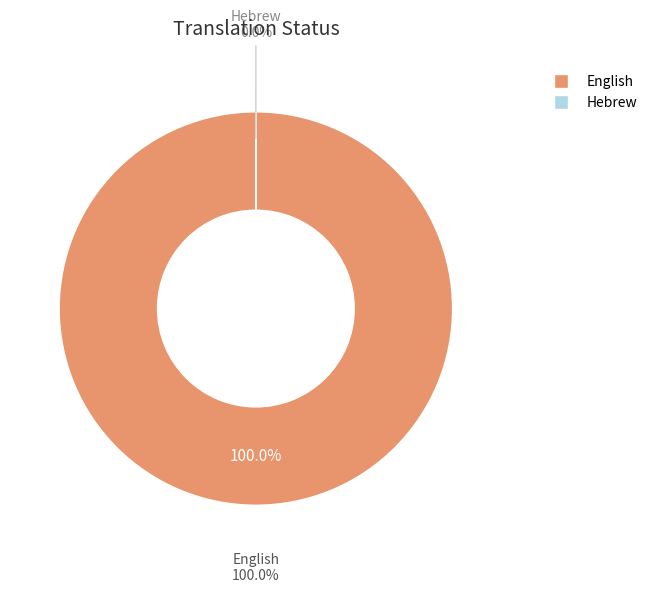

To the nearest percent, what is the difference between the largest and smallest slice percentages?

100%